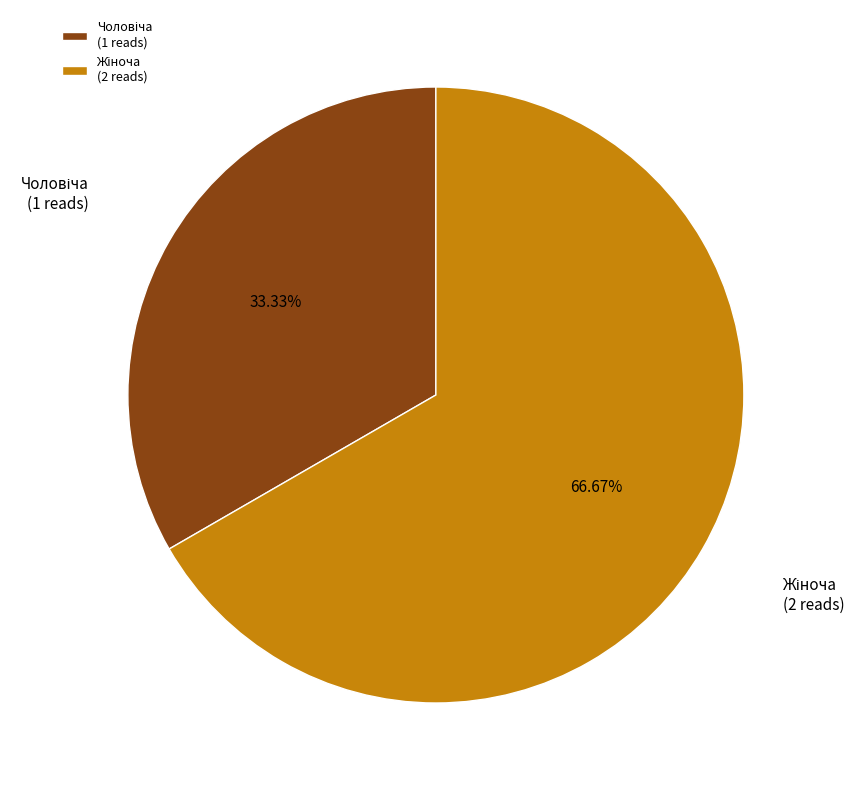

Is there any slice that represents more than half of the pie?

Yes